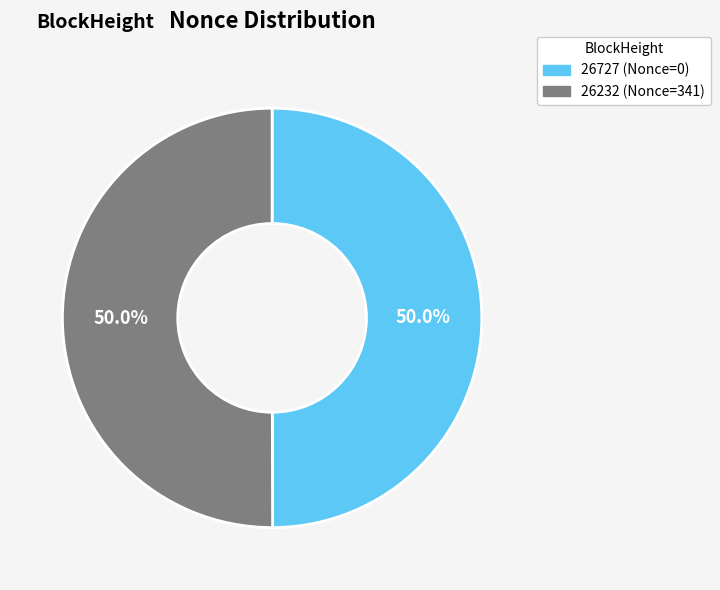

Count the number of slices in the pie.

2